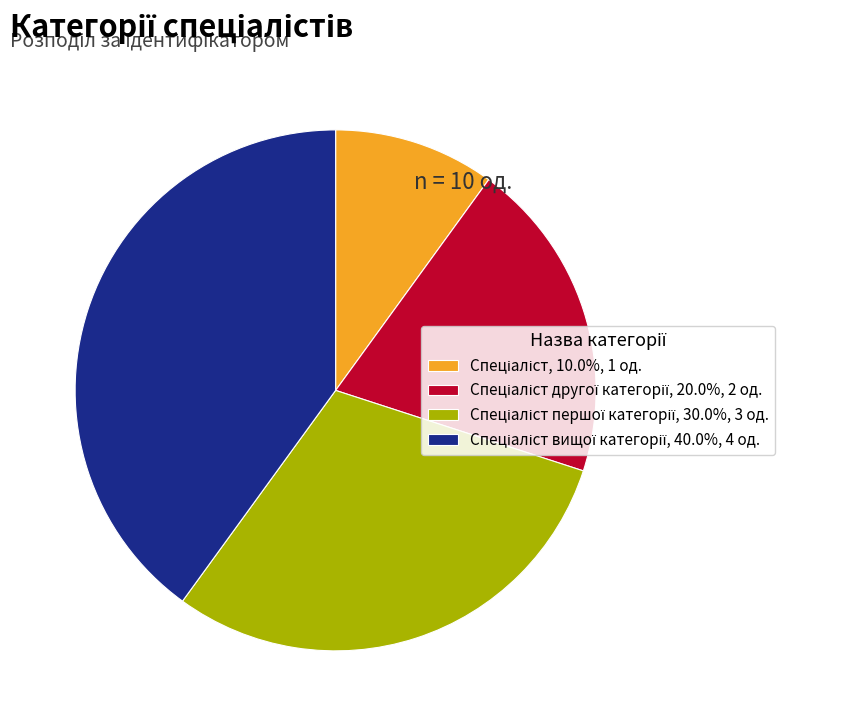

Is there a majority slice in this chart?

No